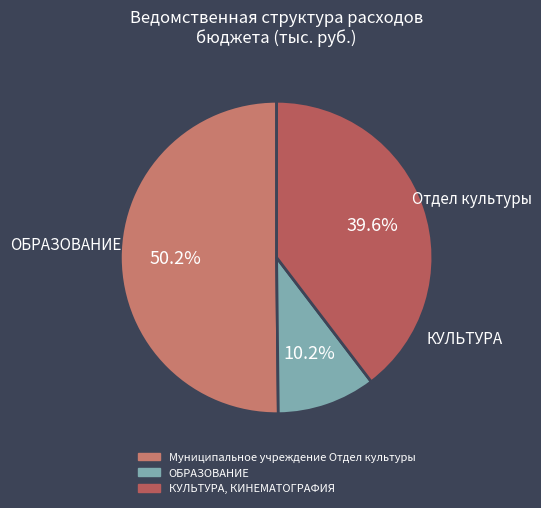

Approximately how many times larger is the value at Муниципальное учреждение Отдел культуры compared to ОБРАЗОВАНИЕ?

4.9